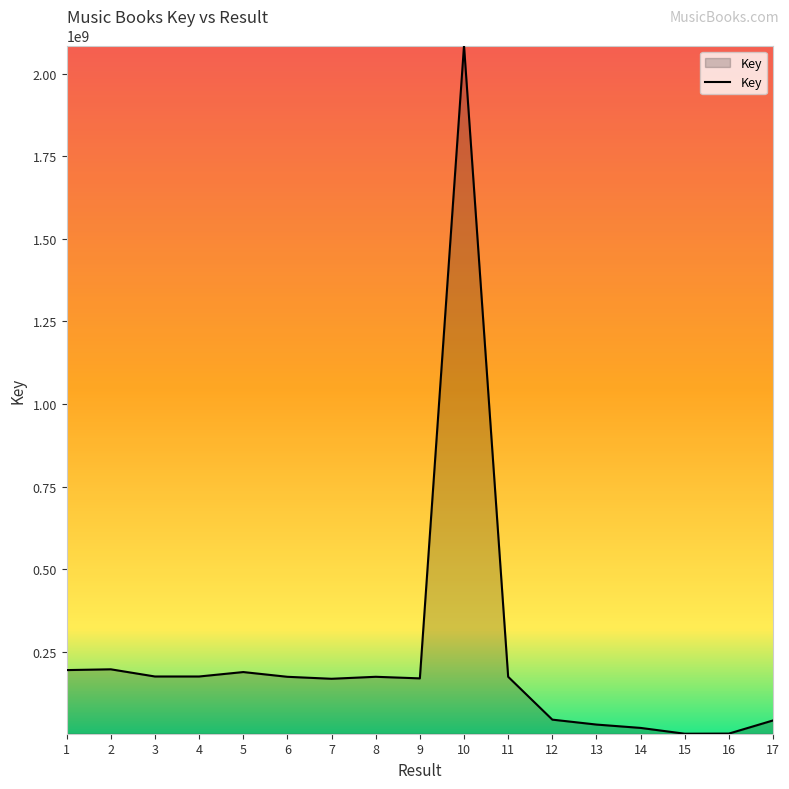

What is the sum of the values at 15 and 10?

2087384151